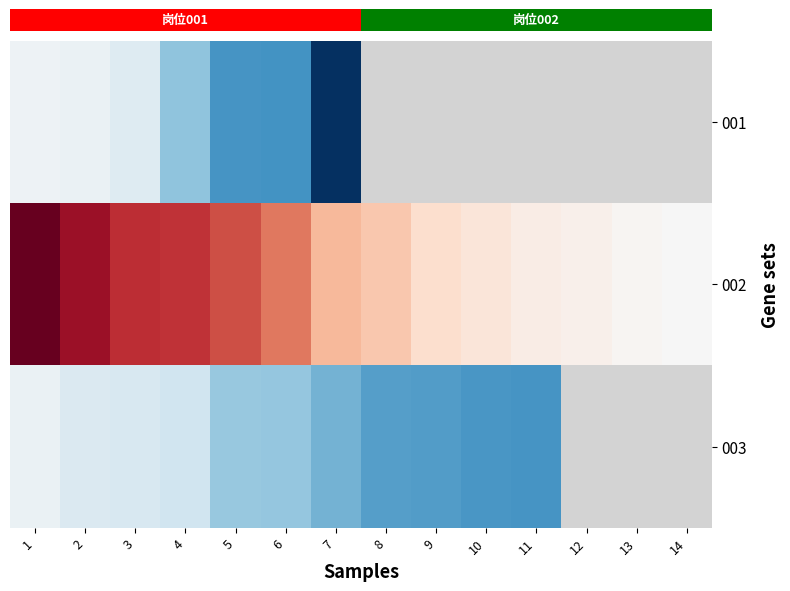

What is the smallest value displayed?

62.6